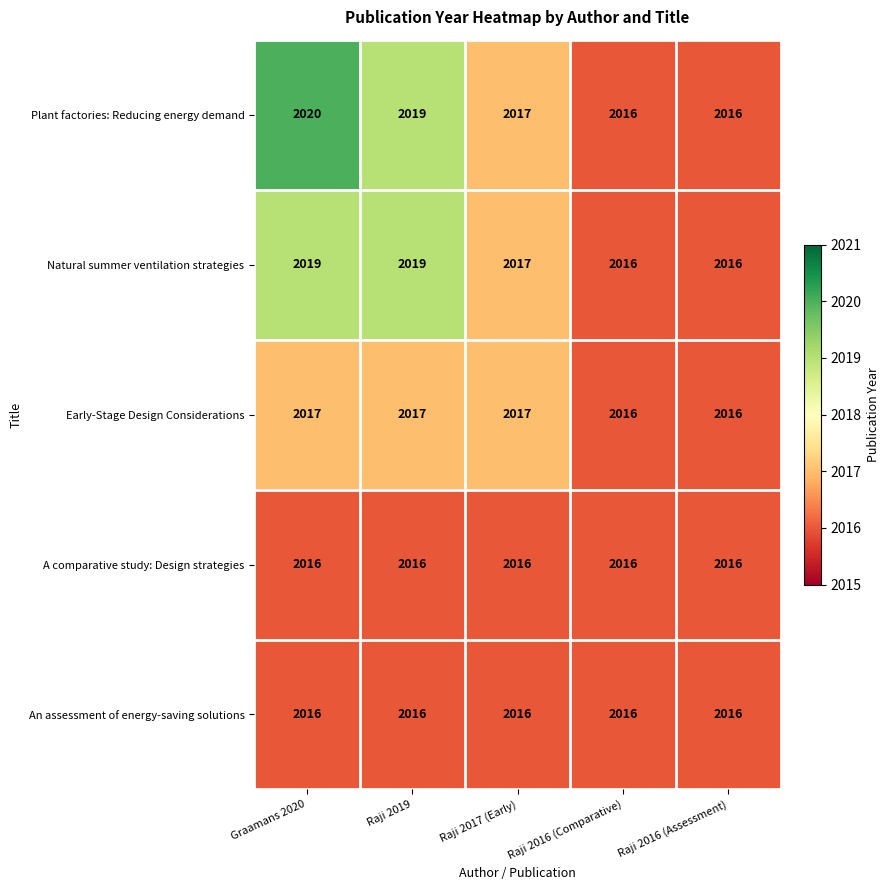

Which series changed the most between Graamans 2020 and Raji 2016 (Comparative)?

Plant factories: Reducing energy demand